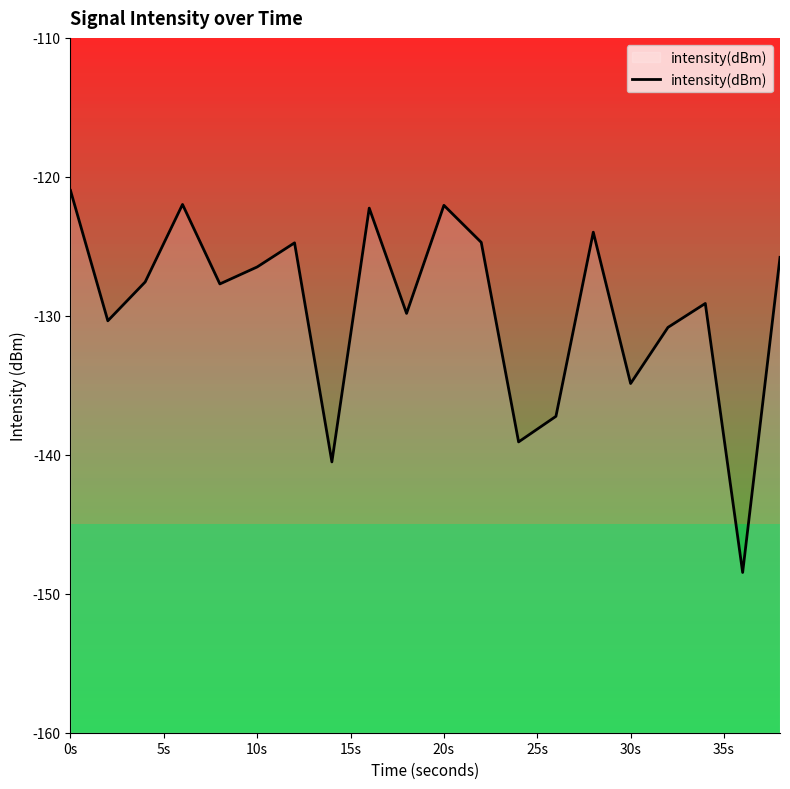

Where is the data nearest to the value -134?

30s